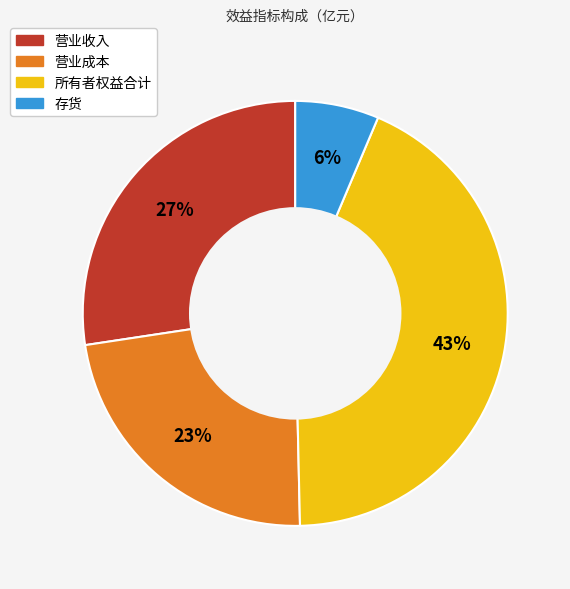

Combined, do 存货 and 营业成本 account for over 50%?

No